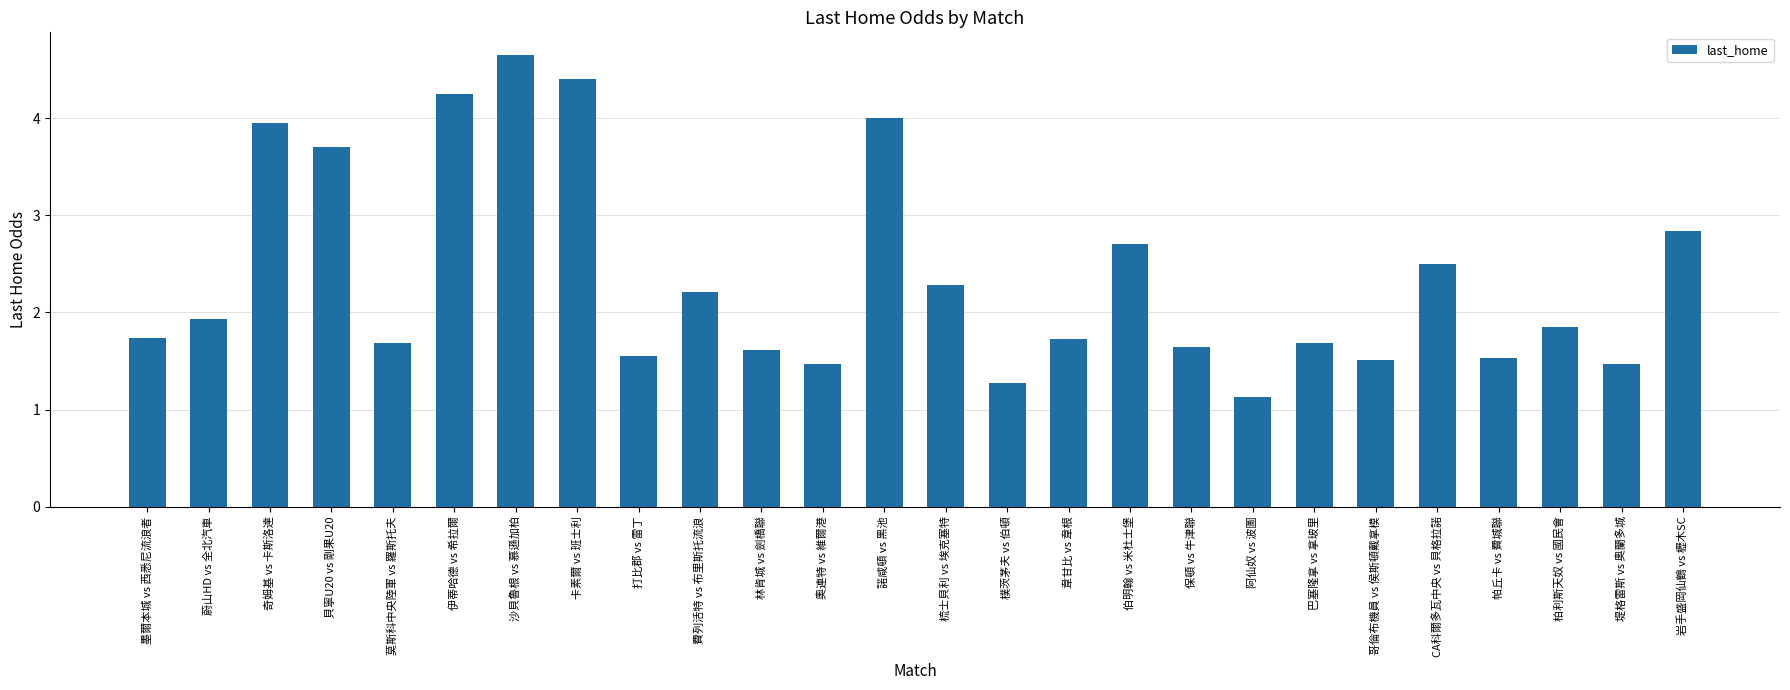

What is the average value?

2.4